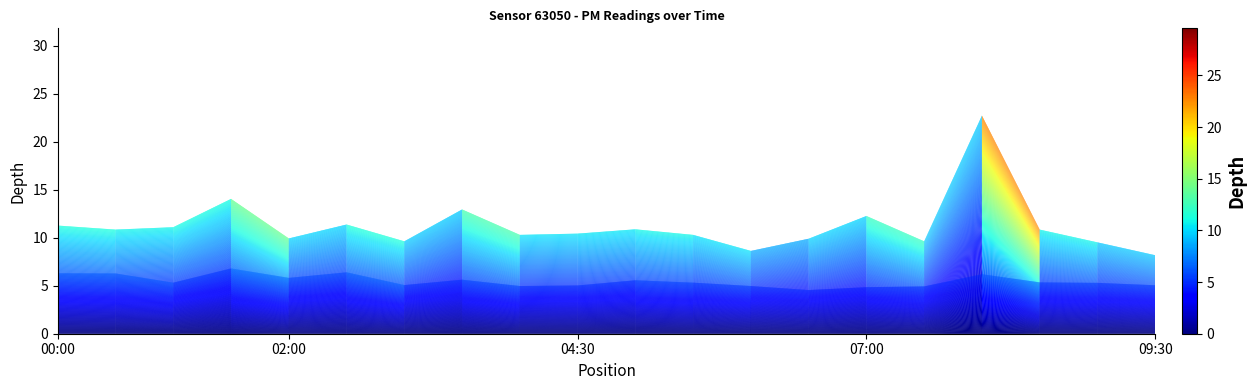

What is the greatest value displayed?

22.7